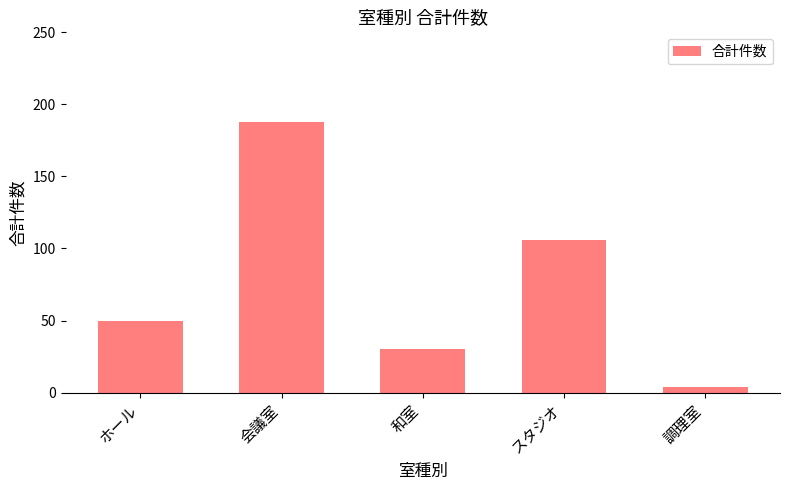

The value at 会議室 is 188. True or false?

True